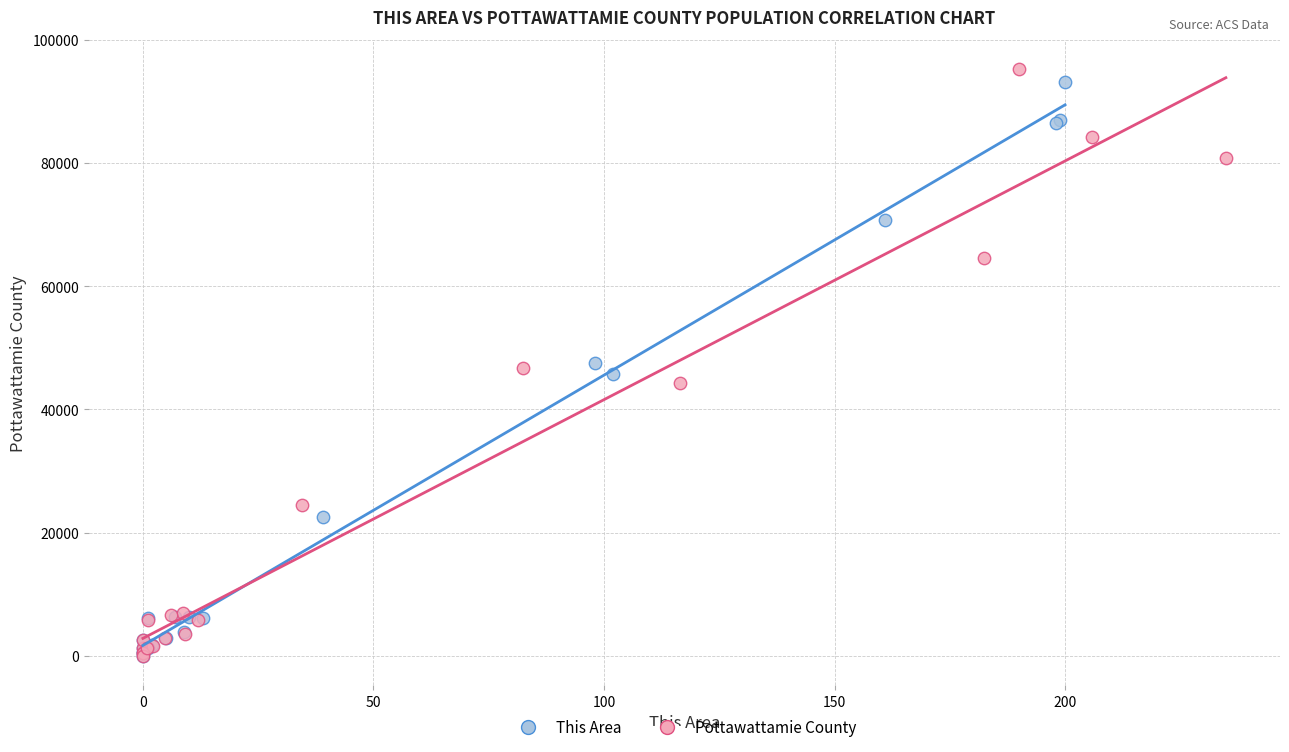

Which series has the widest spread of Y values?

Pottawattamie County